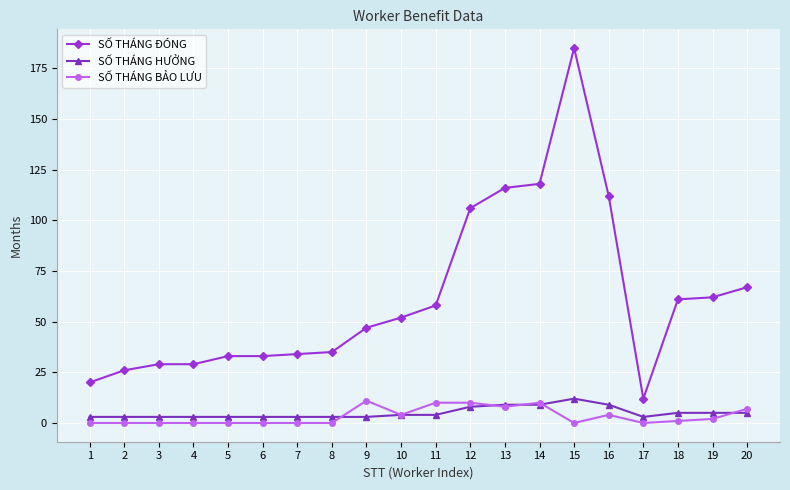

After their last crossing, which series has the higher values: SỐ THÁNG HƯỞNG or SỐ THÁNG BẢO LƯU?

SỐ THÁNG BẢO LƯU